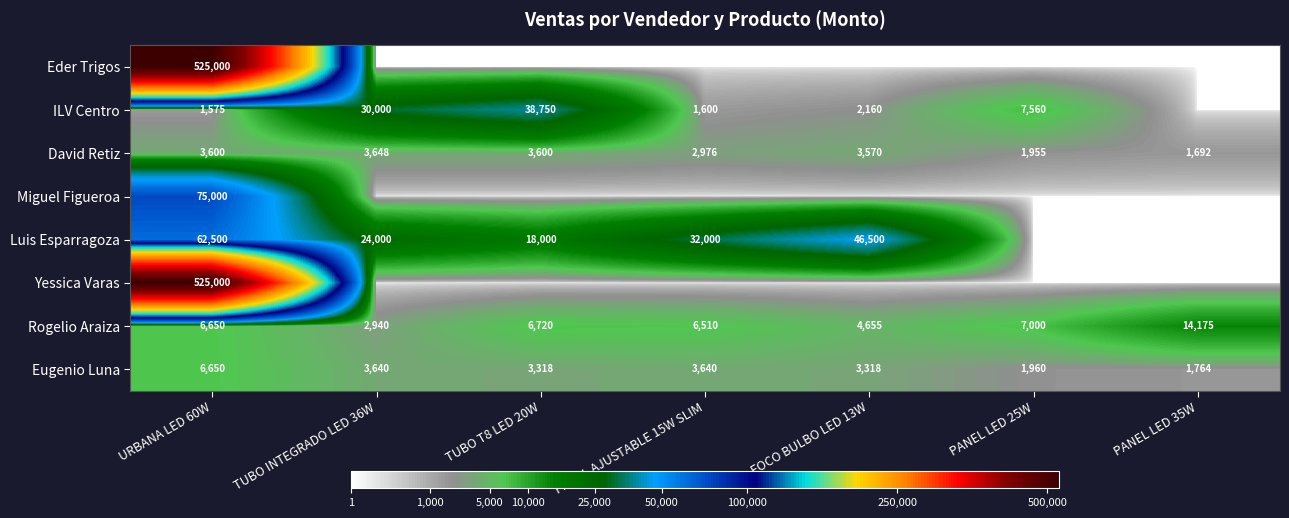

At which category is the sum across all series the highest?

URBANA LED 60W